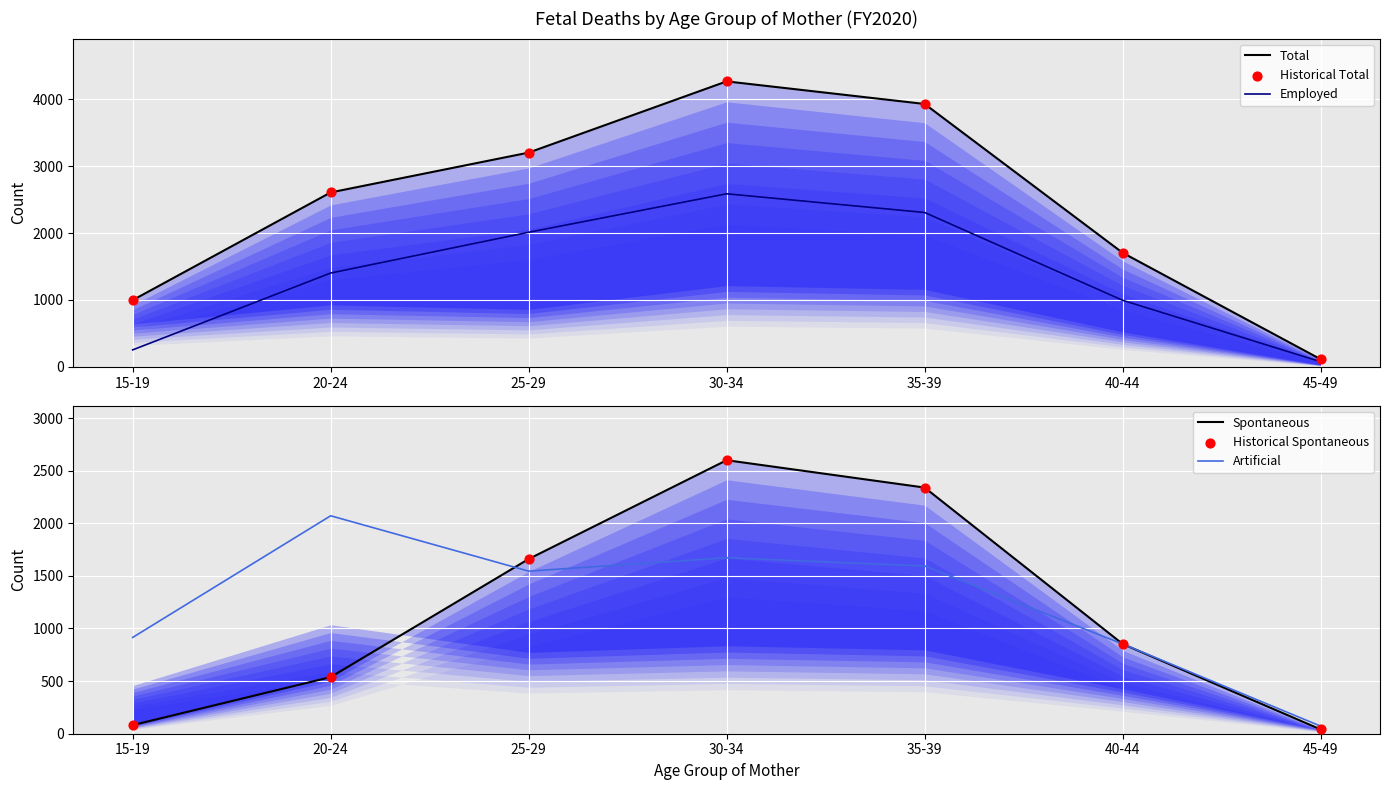

Is the value of Historical Spontaneous at 35-39 greater than the value of Total at 20-24?

No